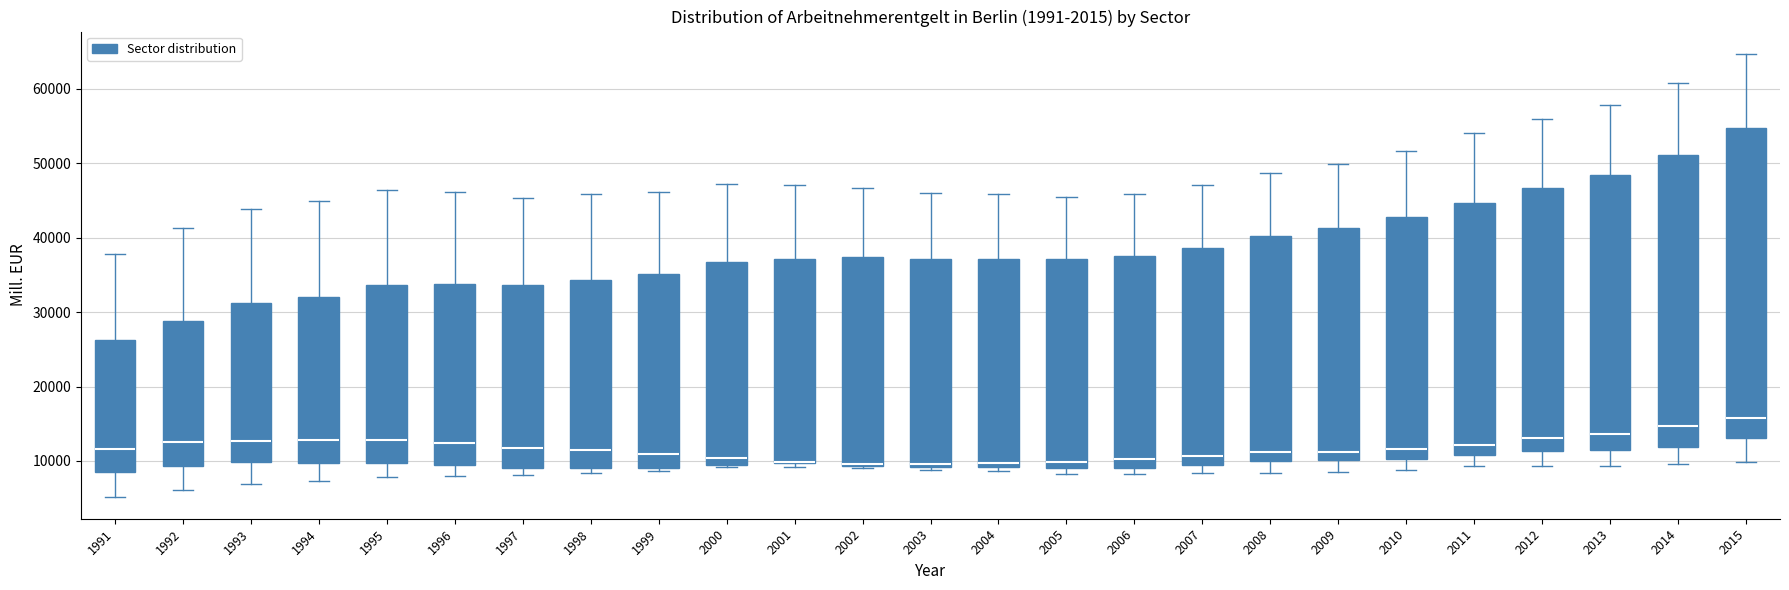

Which box is the tallest, from its lower edge to its upper edge?

2015